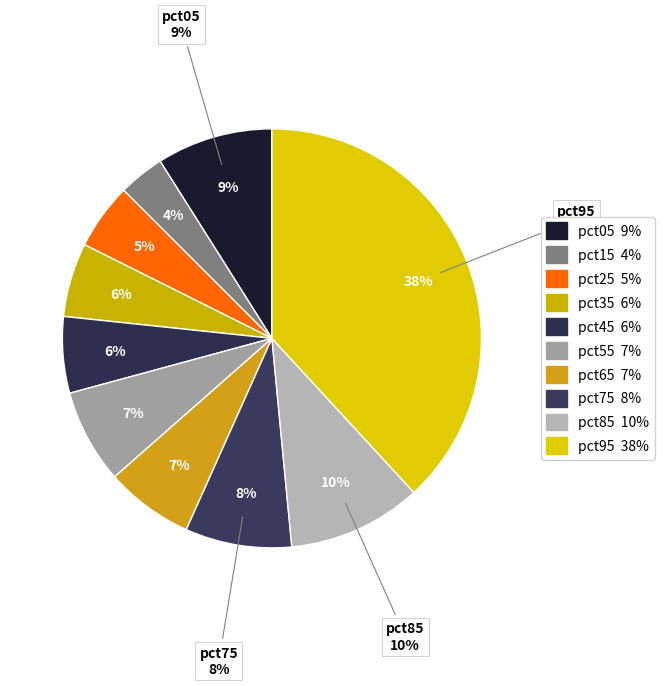

How many segments does this pie chart have?

10